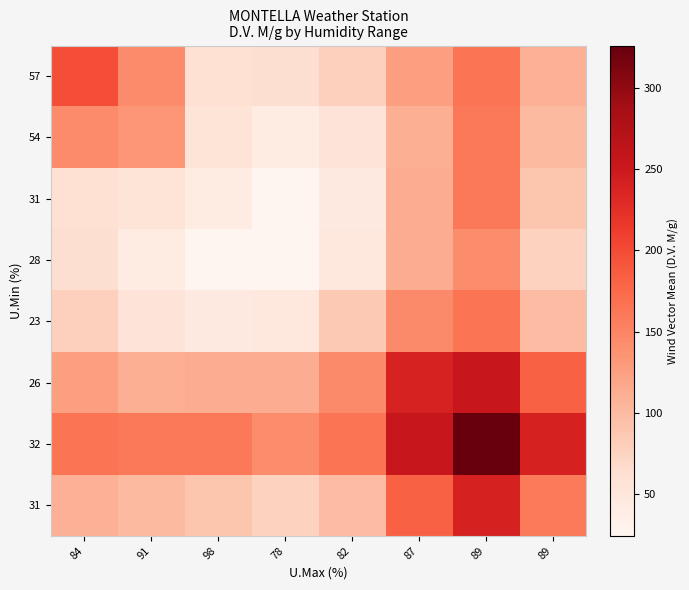

Between 91 and 78, which is larger?

91